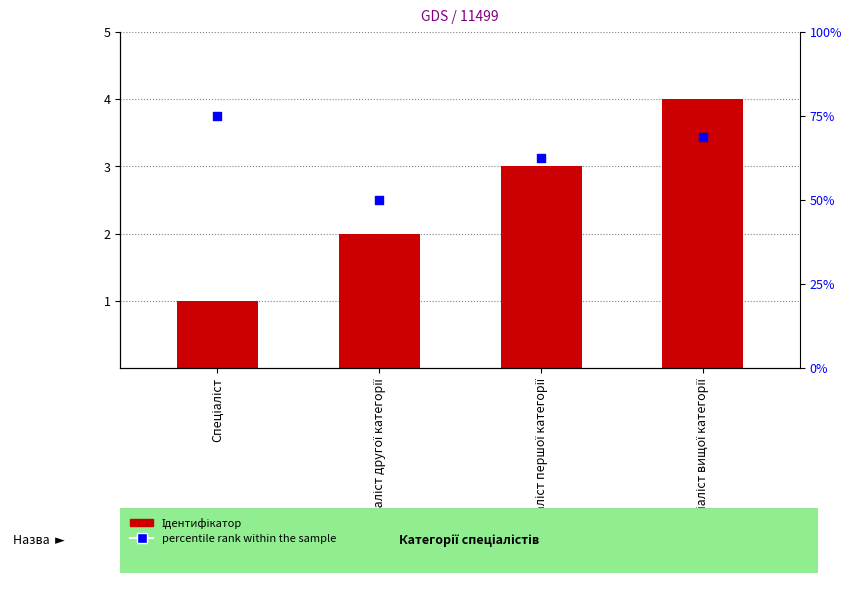

What is the total value across all series at Спеціаліст вищої категорії?

72.8